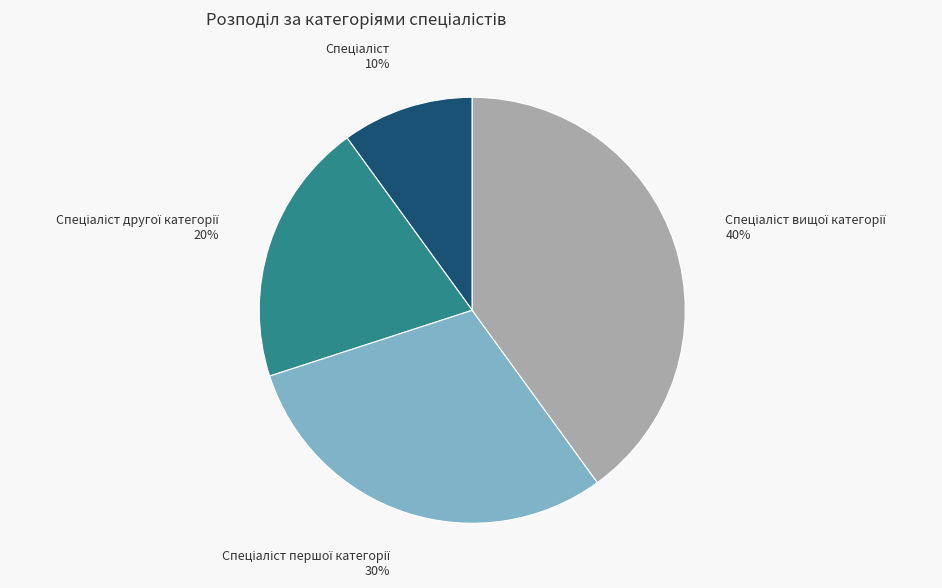

Is there a majority slice in this chart?

No